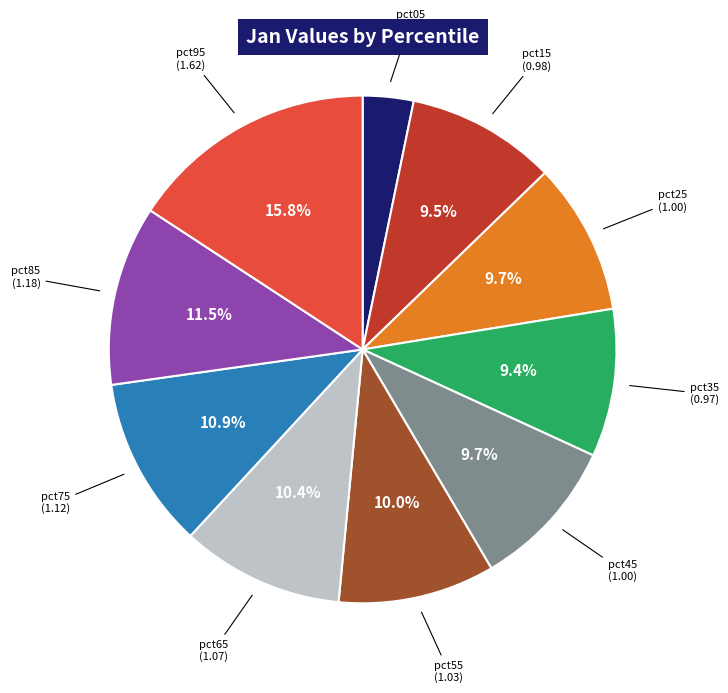

Count the number of slices in the pie.

10